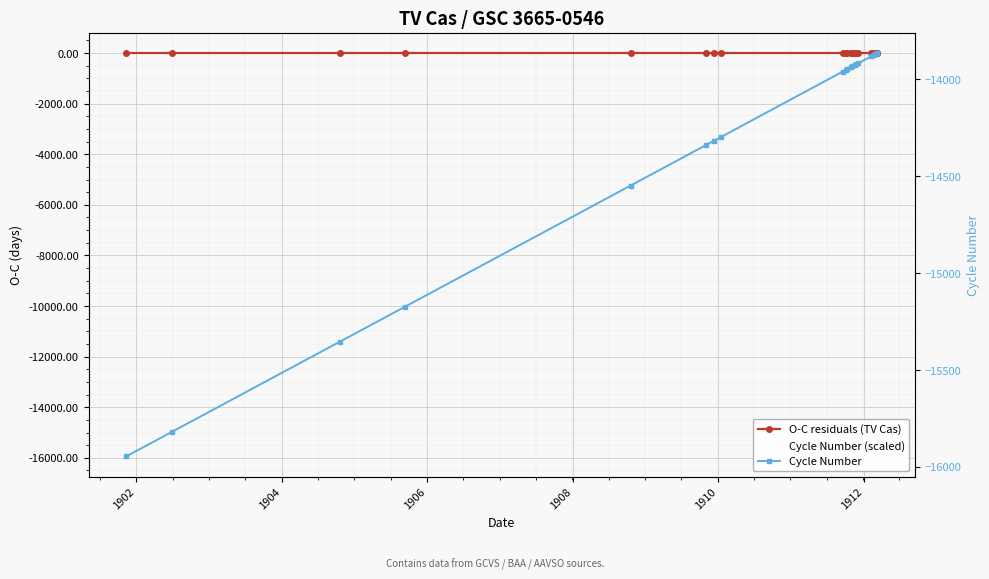

True or false: Cycle Number (scaled) and O-C residuals (TV Cas) intersect in this chart.

False